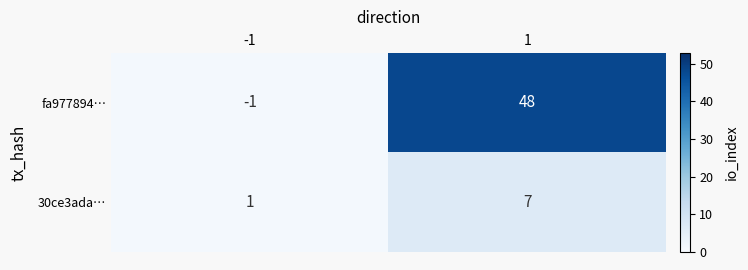

Count the number of data series in this chart.

2